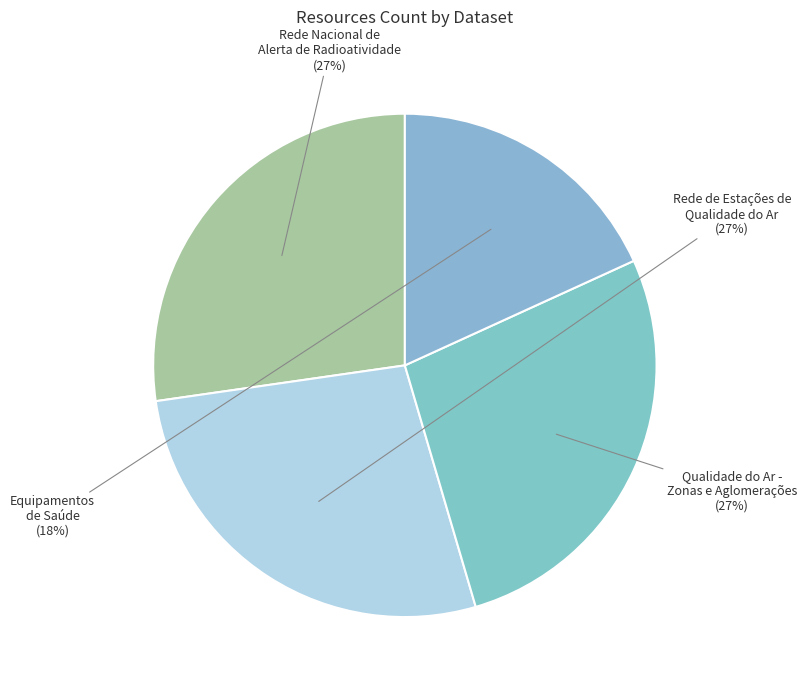

To the nearest percent, what percentage of the pie is Rede Nacional de Alerta de Radioatividade?

27%